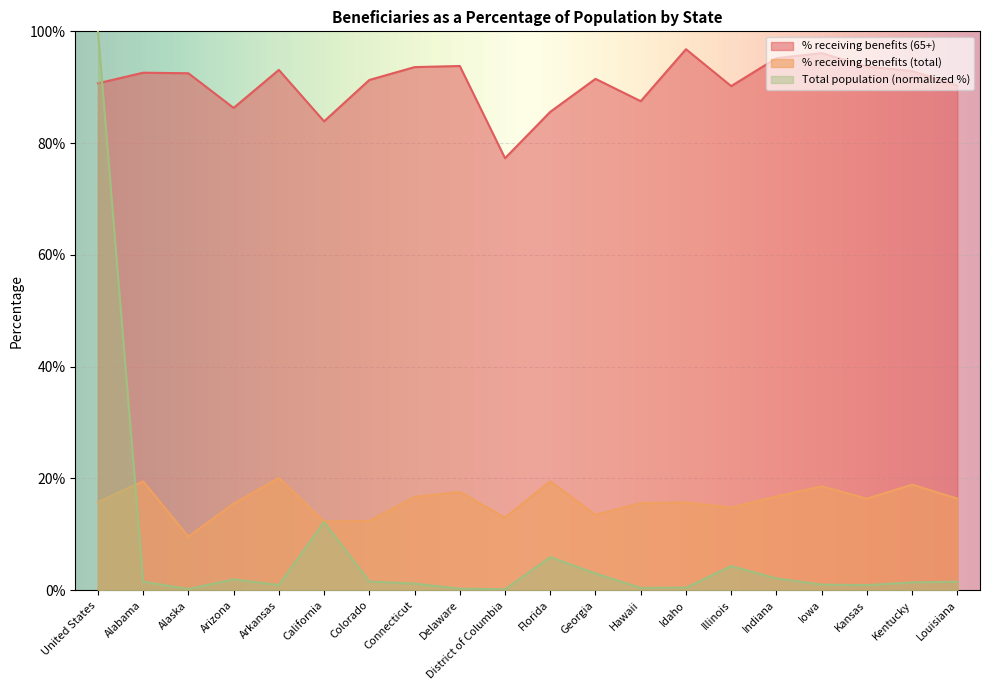

How many values in the Total population (thousands) series exceed 1?

13